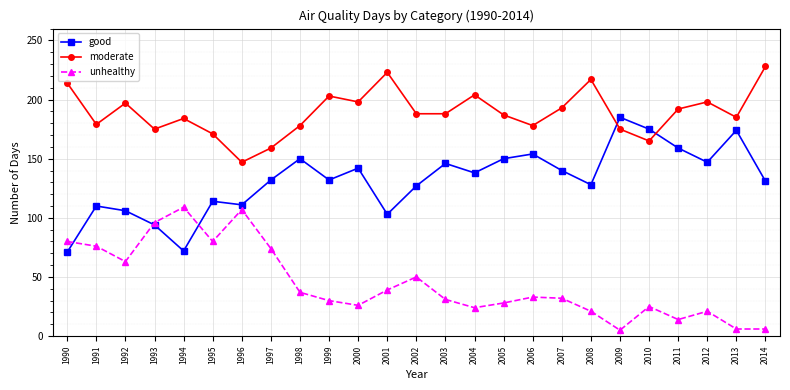

What is the minimum value shown in the chart?

5